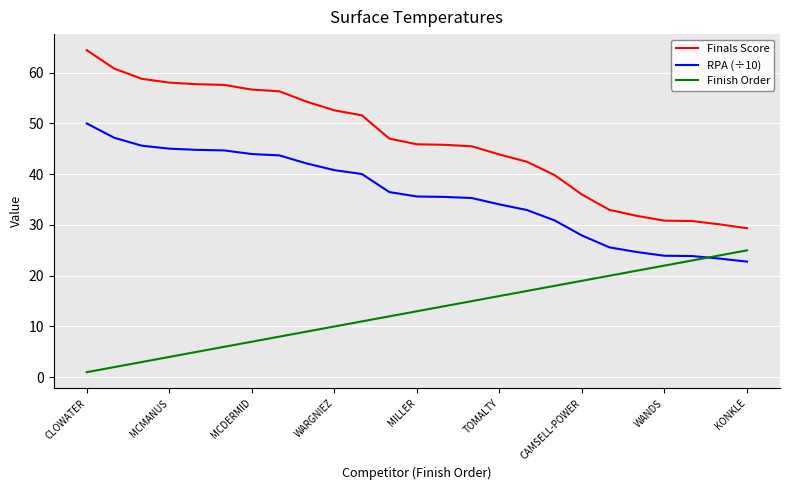

True or false: Finals Score and Finish Order intersect in this chart.

False